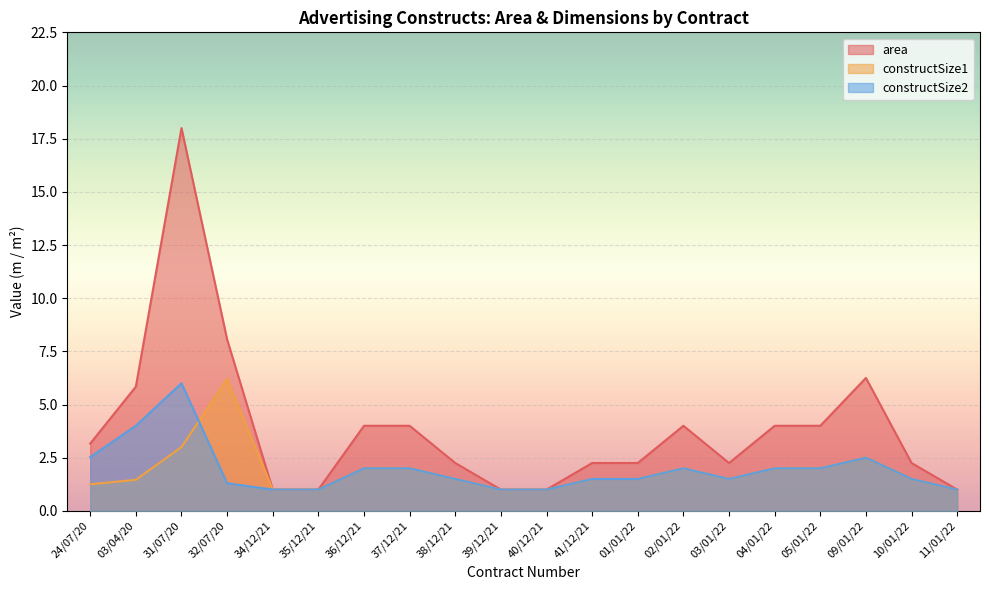

Rank the series at 03/01/22 from highest to lowest value.

area, constructSize1, constructSize2